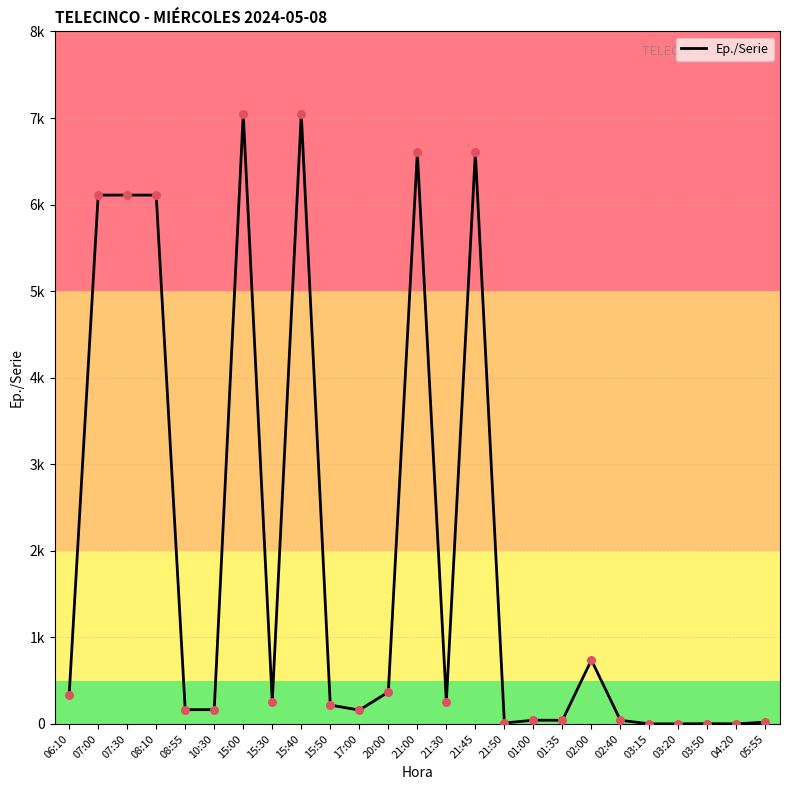

Which has a higher value, 21:00 or 06:10?

21:00